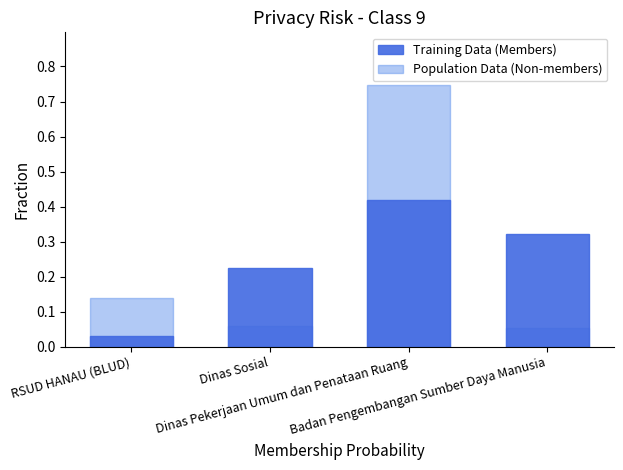

What is the difference between the maximum and minimum values in the Training Data (Members) series?

0.4